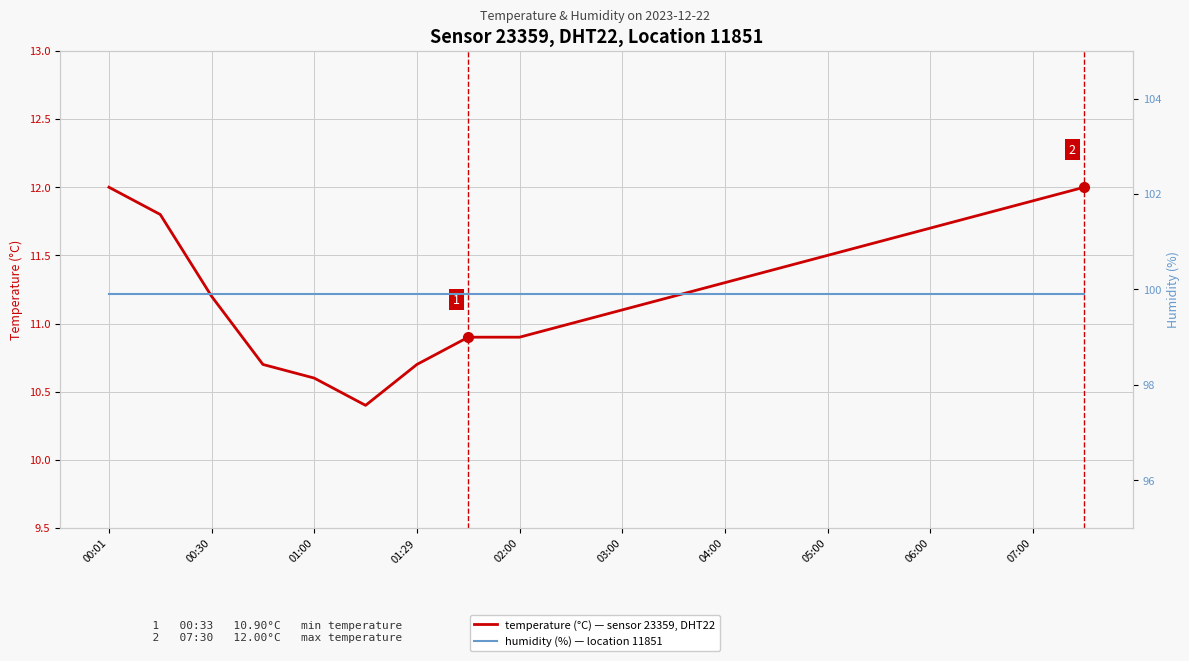

List the series in order of their peak value, highest first.

humidity (%), temperature (°C)